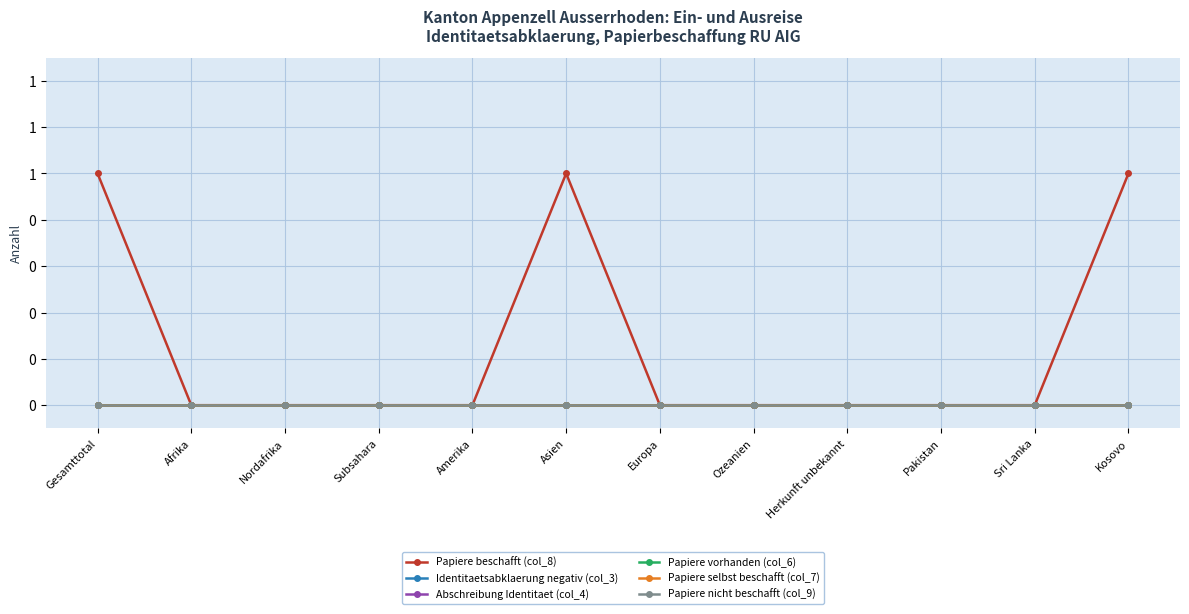

True or false: Papiere nicht beschafft (col_9) and Identitaetsabklaerung negativ (col_3) cross at least once.

False